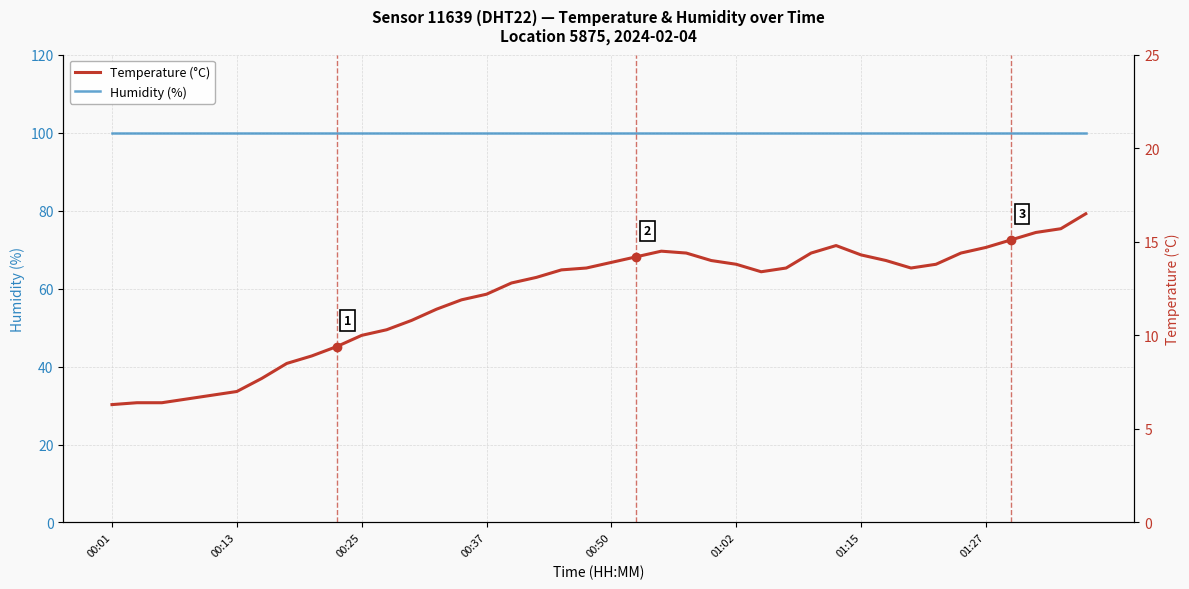

Which label corresponds to the largest value in the chart?

00:01